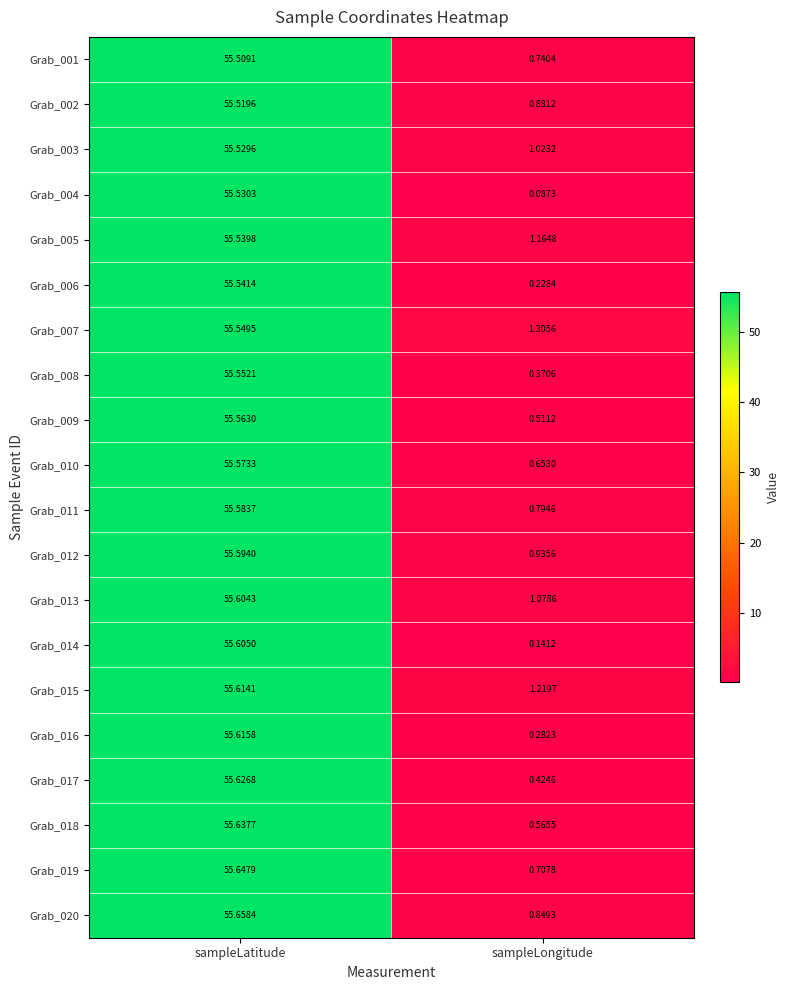

Count the number of categories in the chart.

2